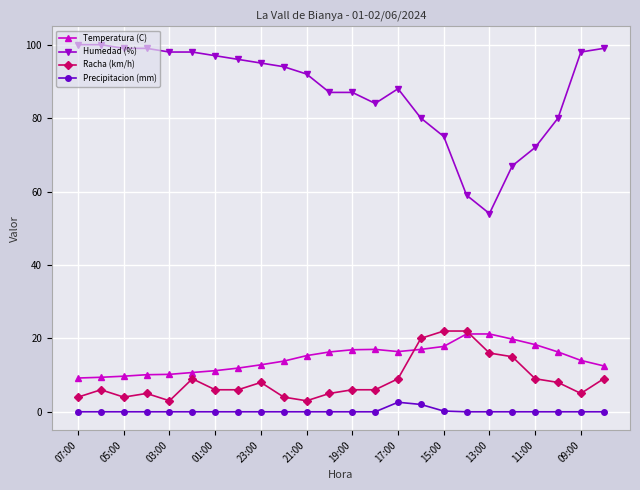

What are all the series names shown in the legend?

Temperatura (C), Humedad (%), Racha (km/h), Precipitacion (mm)